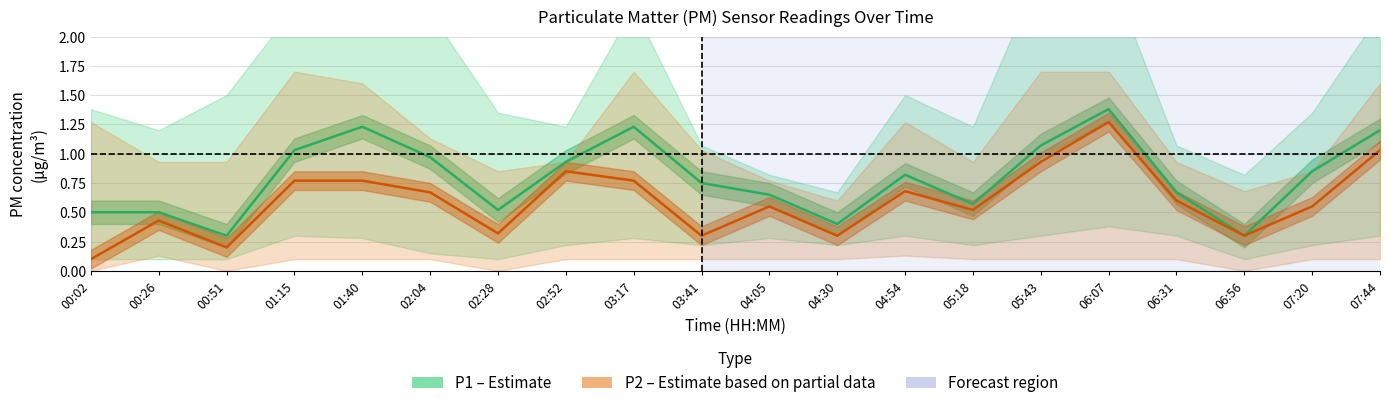

In P2 (PM2.5 fine), how many points are higher than both neighbors (excluding endpoints)?

5